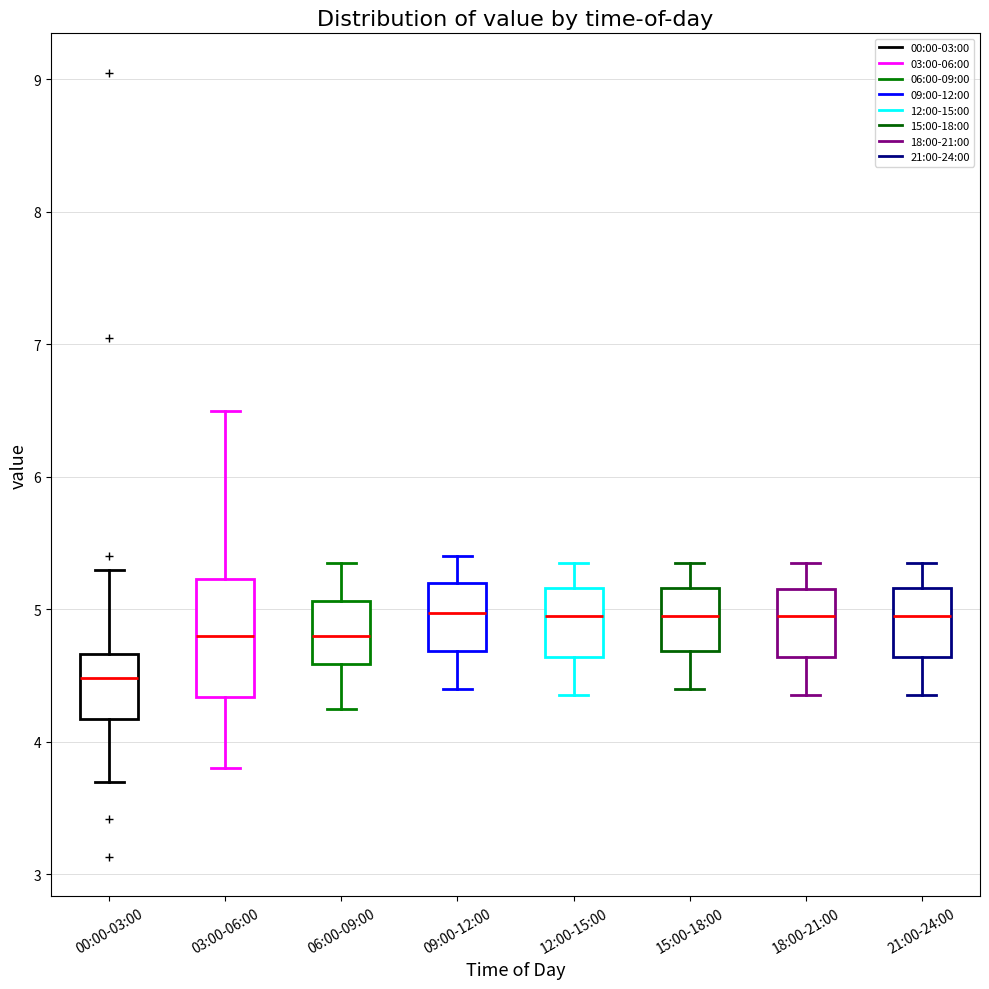

Which box is the tallest, from its lower edge to its upper edge?

03:00-06:00